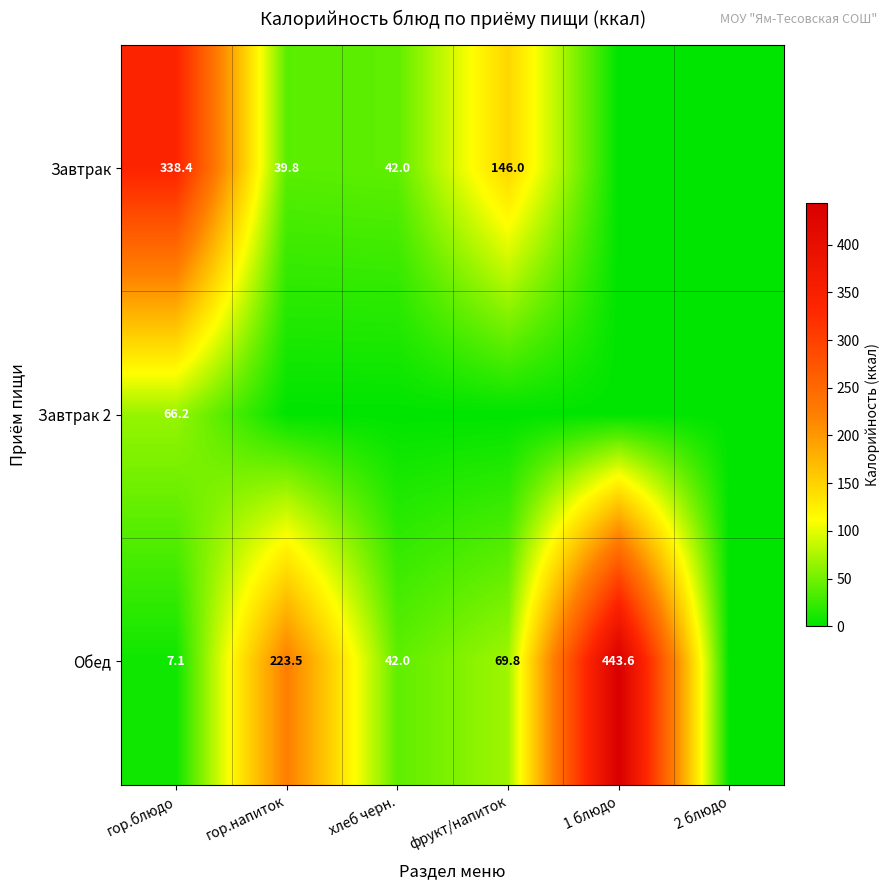

The Обед series shows 673.6 at 1 блюдо. True or false?

False